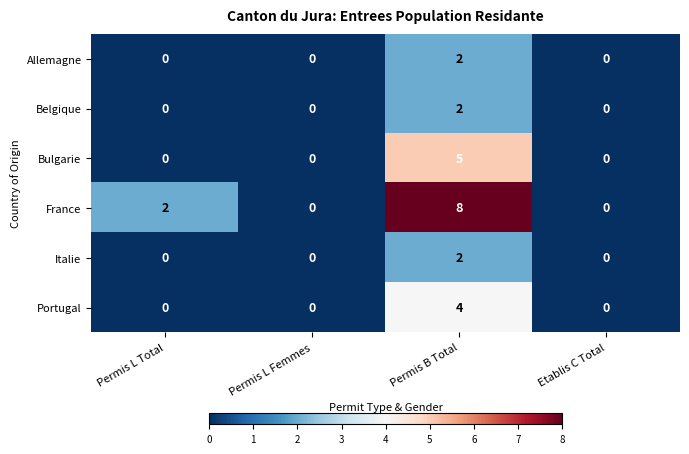

Which series changed the most between Permis B Total and Etablis C Total?

France